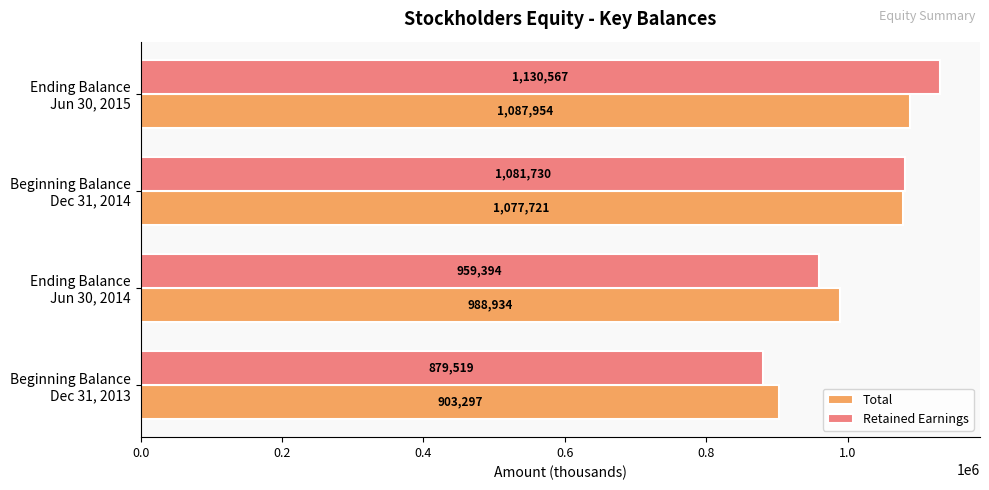

Rank the categories by Total value from highest to lowest.

Ending Balance
Jun 30, 2015, Beginning Balance
Dec 31, 2014, Ending Balance
Jun 30, 2014, Beginning Balance
Dec 31, 2013